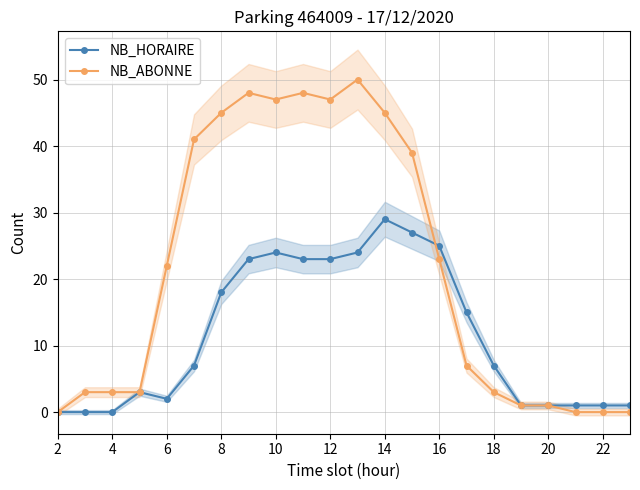

What is the maximum value for NB_ABONNE?

50